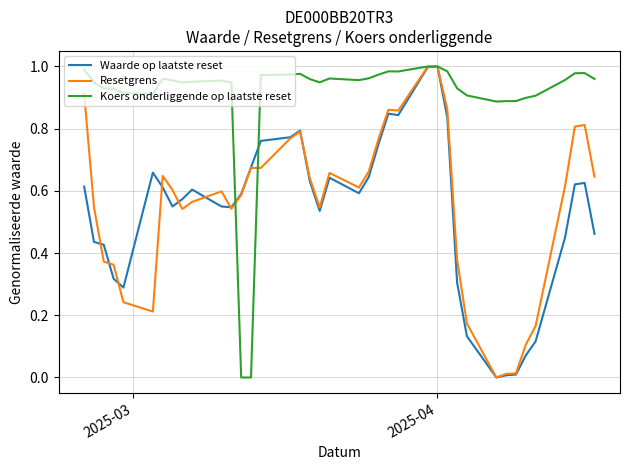

Which series has the largest total across all categories?

Koers onderliggende op laatste reset